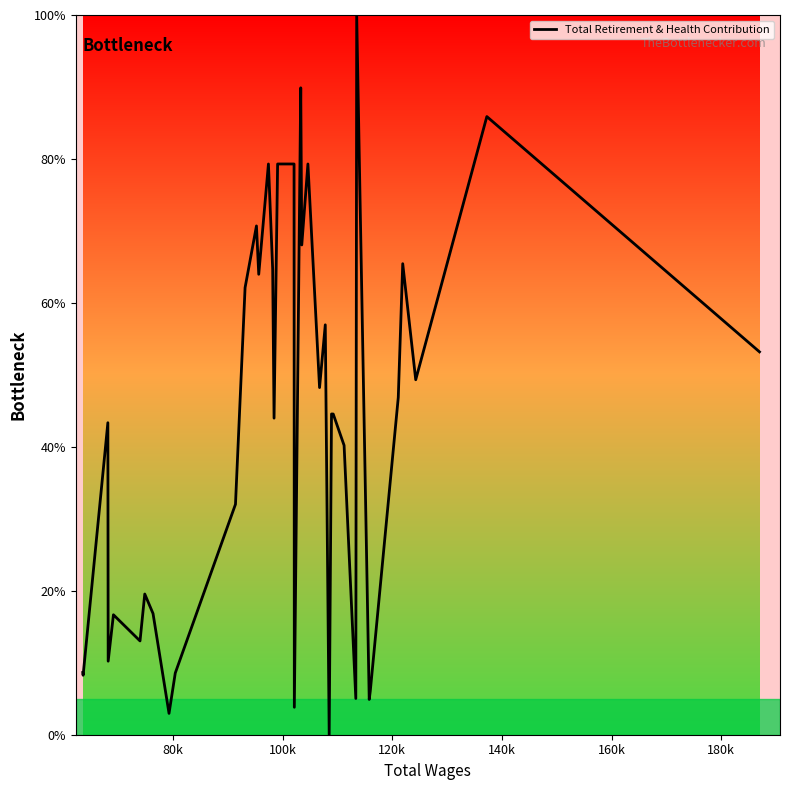

The chart shows a value of 16.5 at 16. True or false?

False